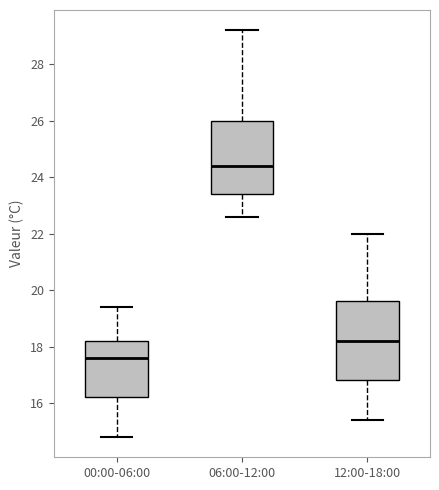

Where does the upper whisker of the box for 06:00-12:00 end on the y-axis? The values are not printed on the chart, so give them approximately, as read against the axis.

29.2